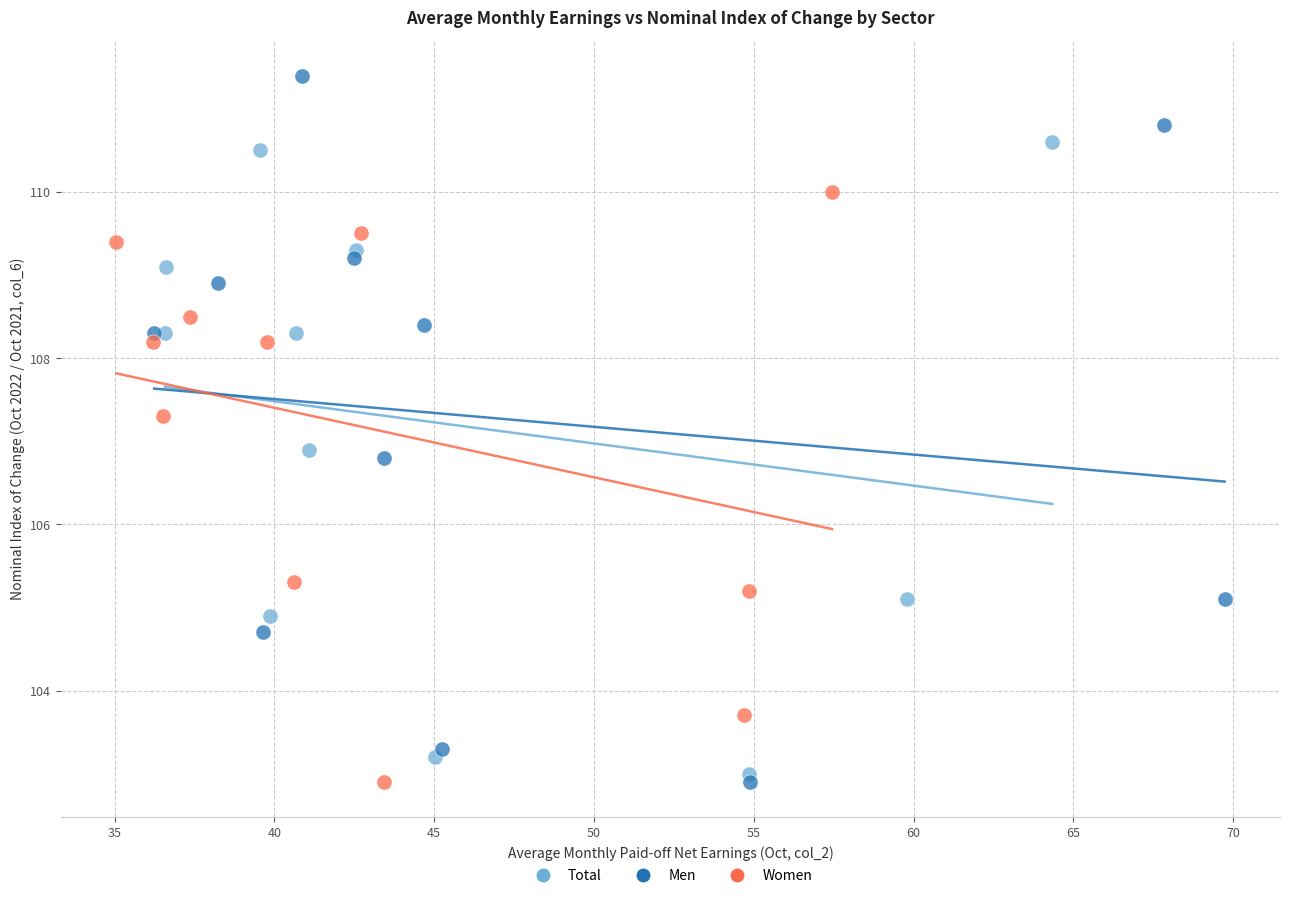

Which series contains the highest Y value?

Men